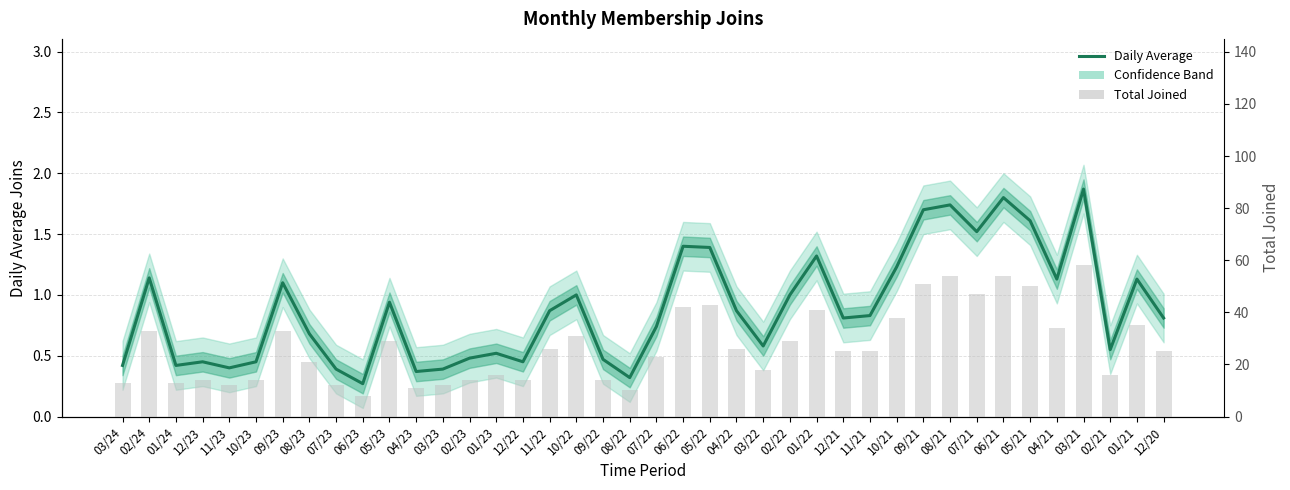

Does the chart contain stacked bars?

No